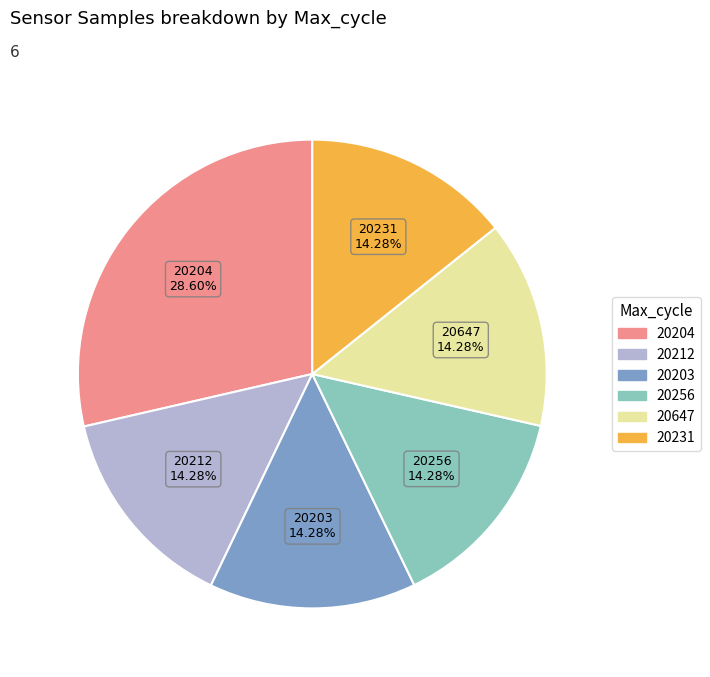

Is there any slice that represents more than half of the pie?

No